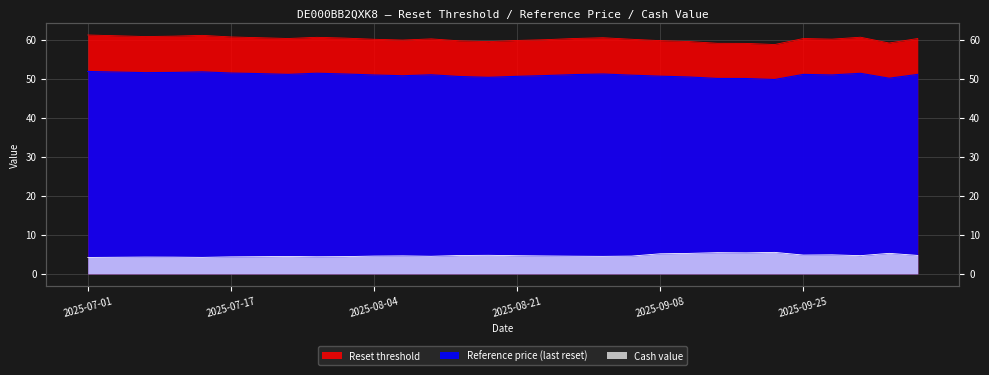

Does the chart display data point markers on the line(s)?

No